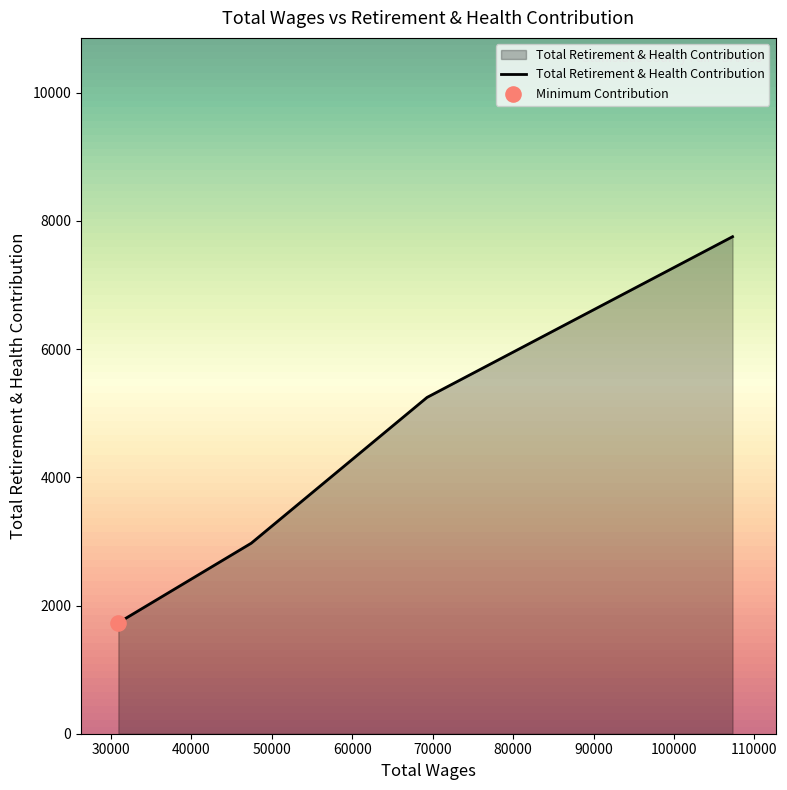

True or false: there are more than 2 points higher than both neighbors.

False